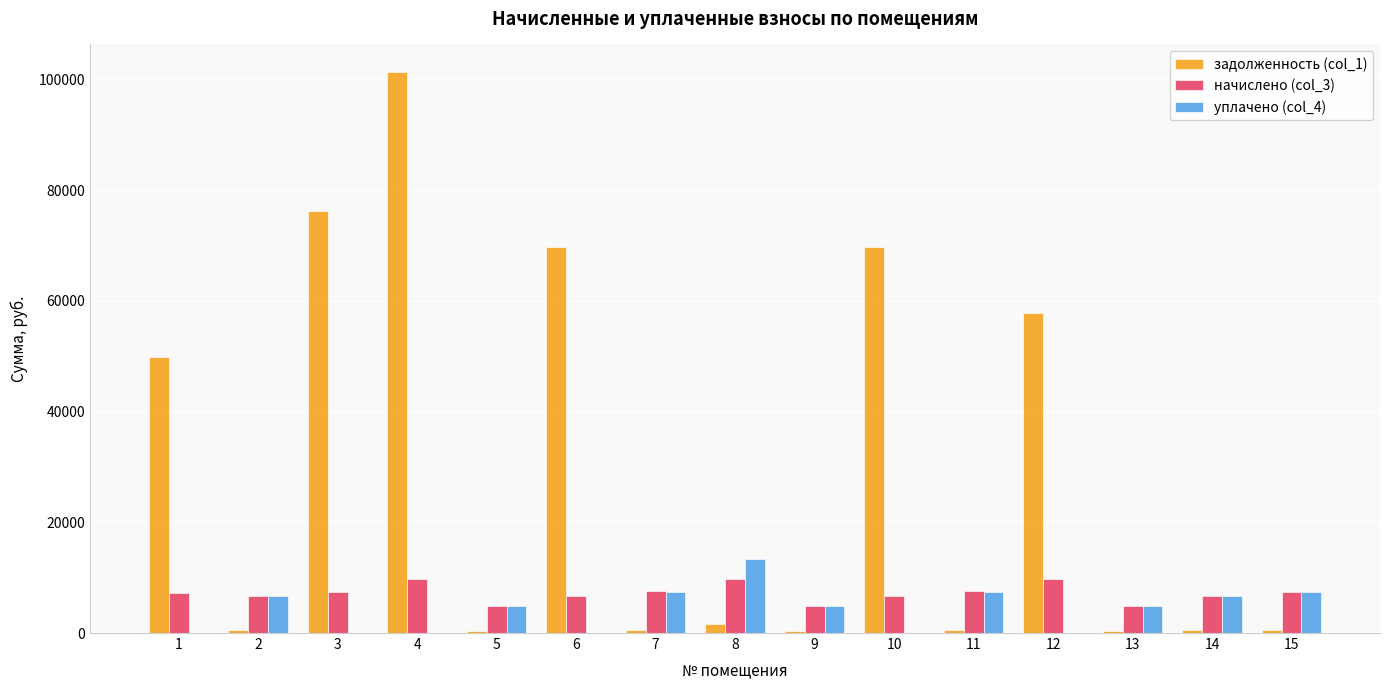

What is the average value of the начислено (col_3) series?

7209.7